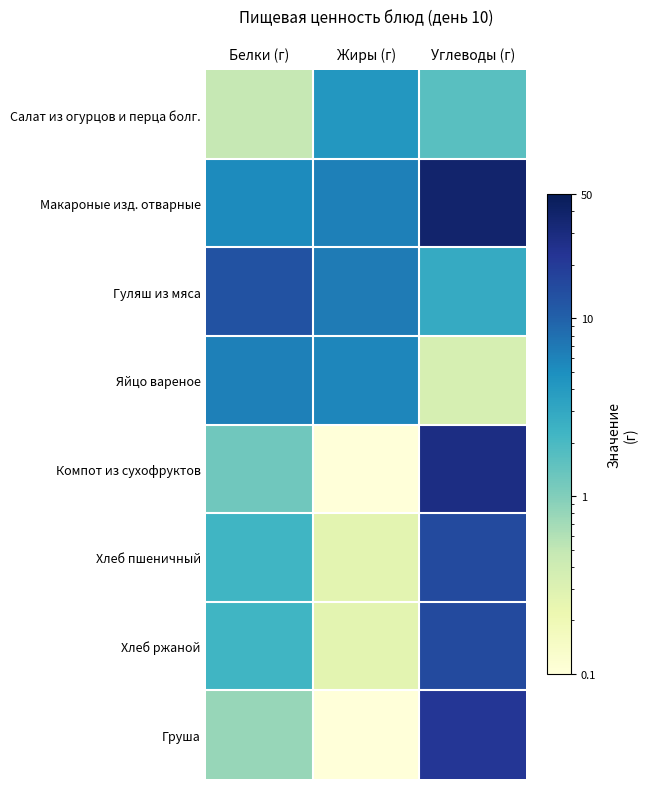

What is the difference between the highest and lowest values at Углеводы (г)?

37.2